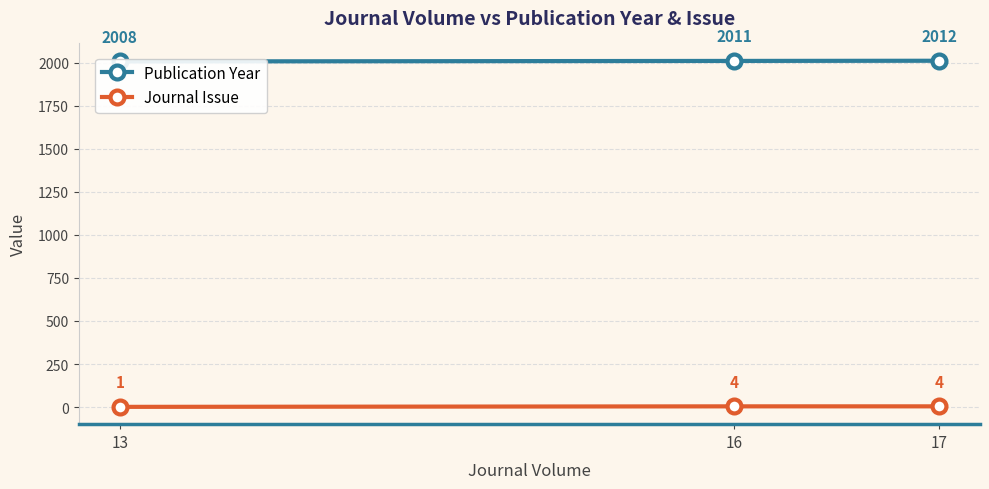

How many lines are shown in the chart?

2